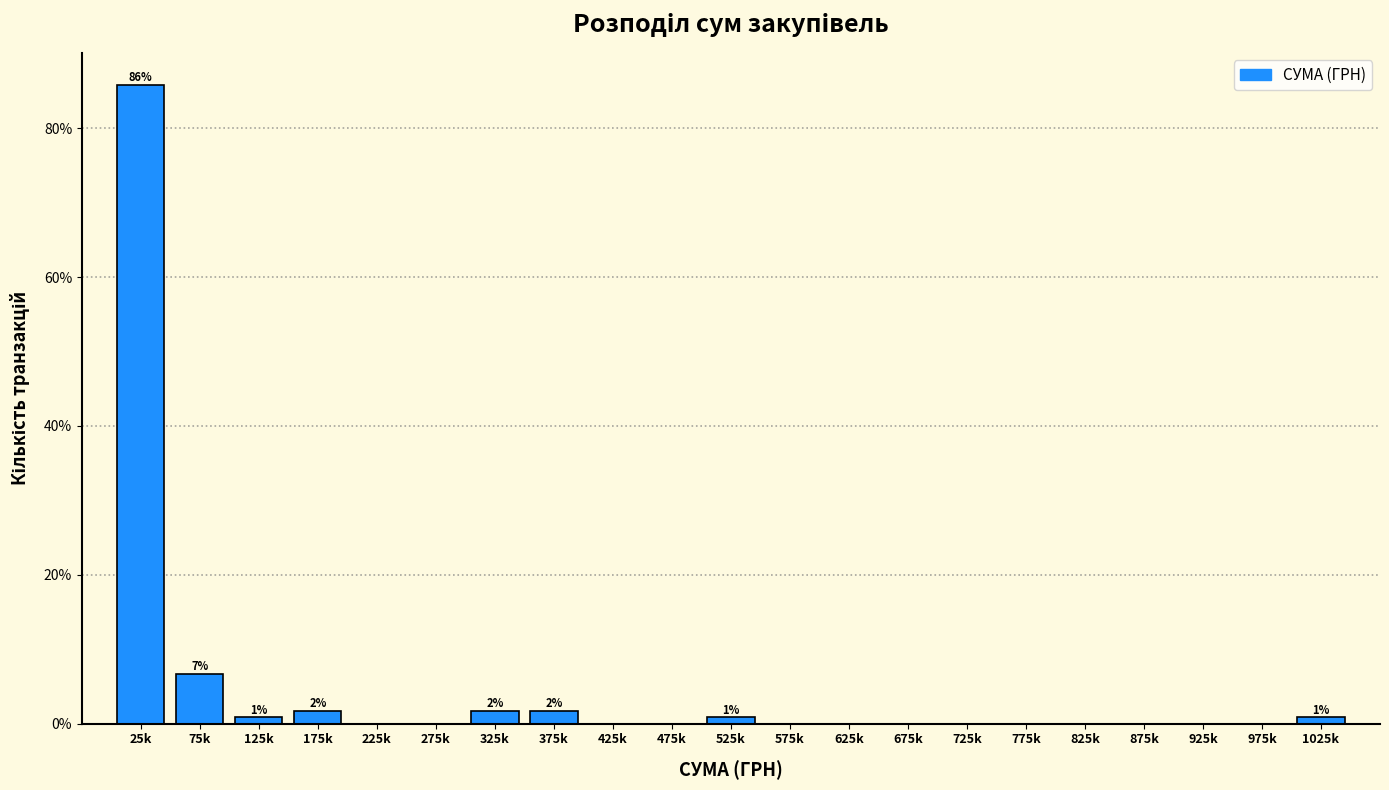

Reading left to right, what are all the values shown in this chart?

25k=85.8	75k=6.7	125k=0.8	175k=1.7	225k=0.0	275k=0.0	325k=1.7	375k=1.7	425k=0.0	475k=0.0	525k=0.8	575k=0.0	625k=0.0	675k=0.0	725k=0.0	775k=0.0	825k=0.0	875k=0.0	925k=0.0	975k=0.0	1025k=0.8